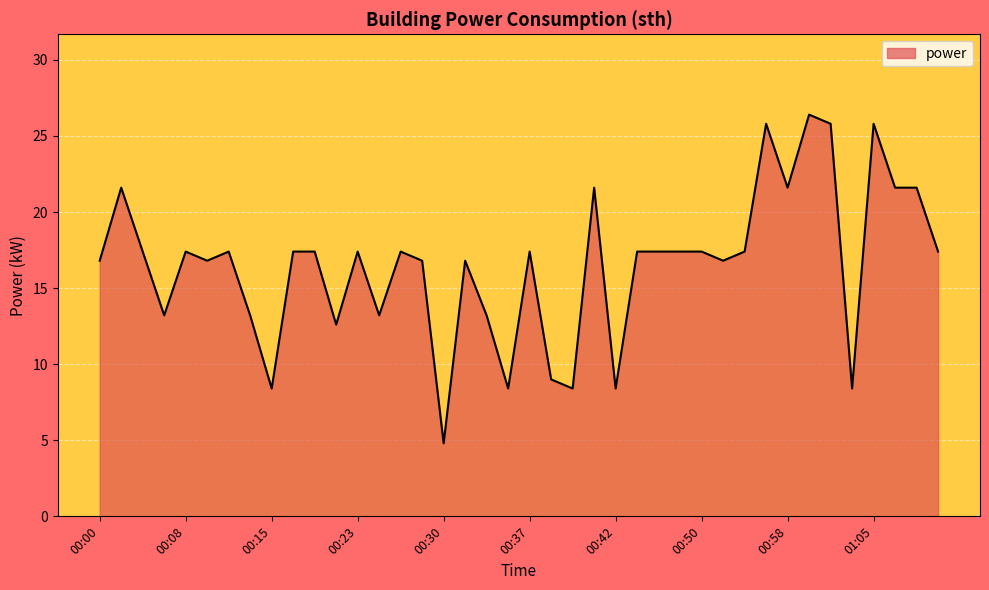

What is the smallest value displayed?

4.8